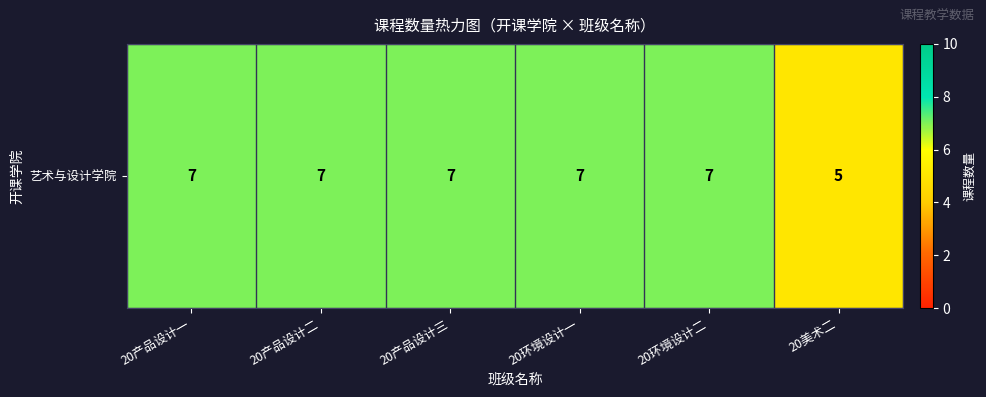

List the labels in order of value, largest first.

20产品设计一, 20产品设计二, 20产品设计三, 20环境设计一, 20环境设计二, 20美术二